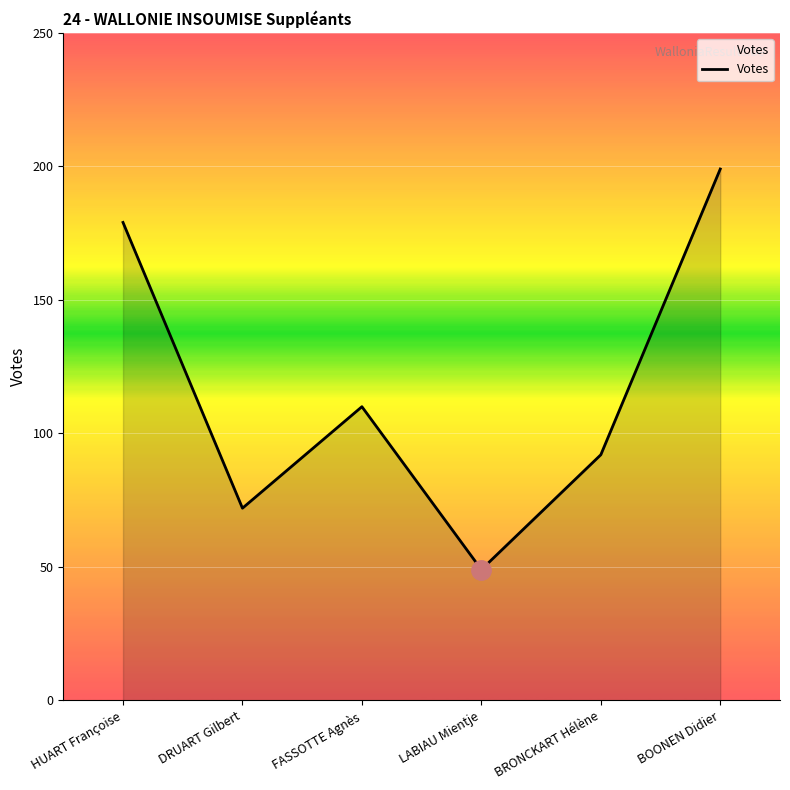

What position from the left is HUART Françoise?

1